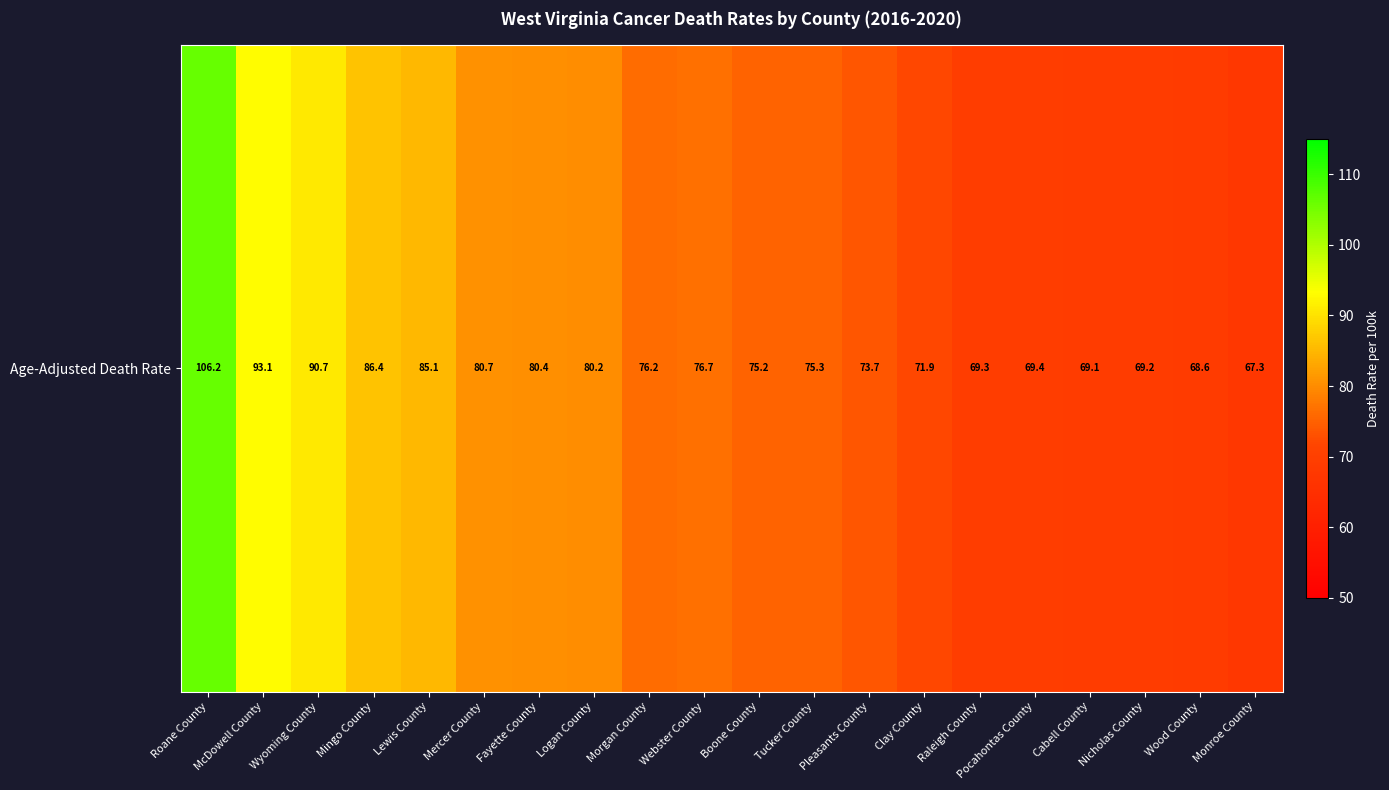

At which label is the value closest to 86?

Mingo County